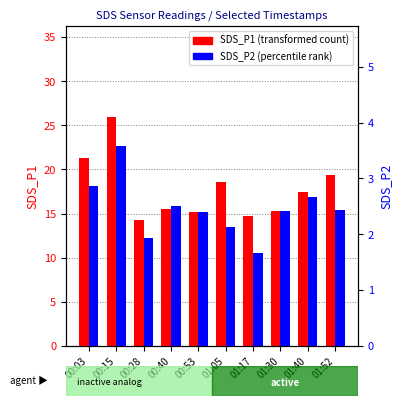

Is it true that SDS_P2 equals 2.5 at 00:40?

True